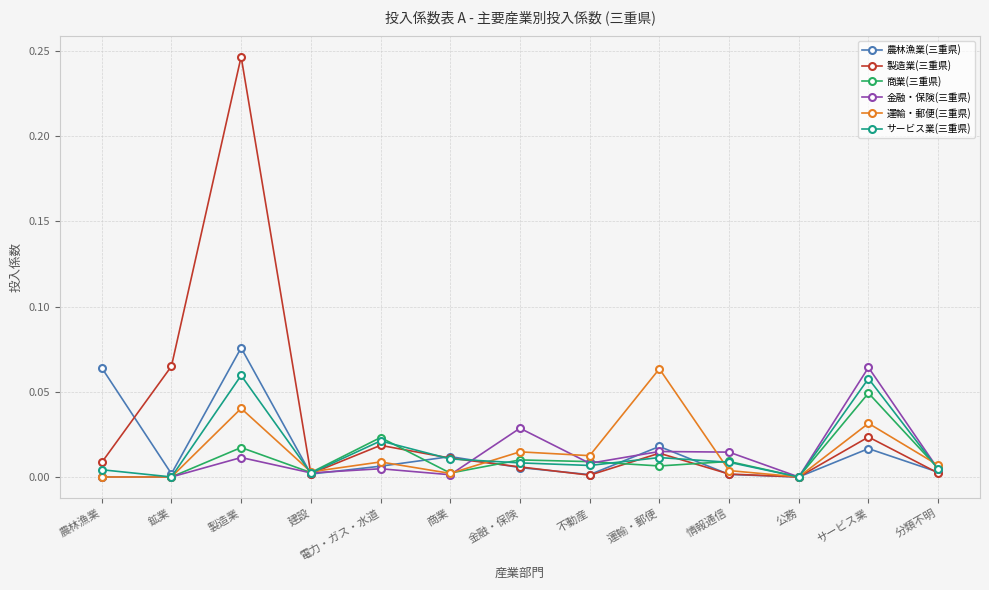

Which series has the largest range (max minus min)?

製造業(三重県)